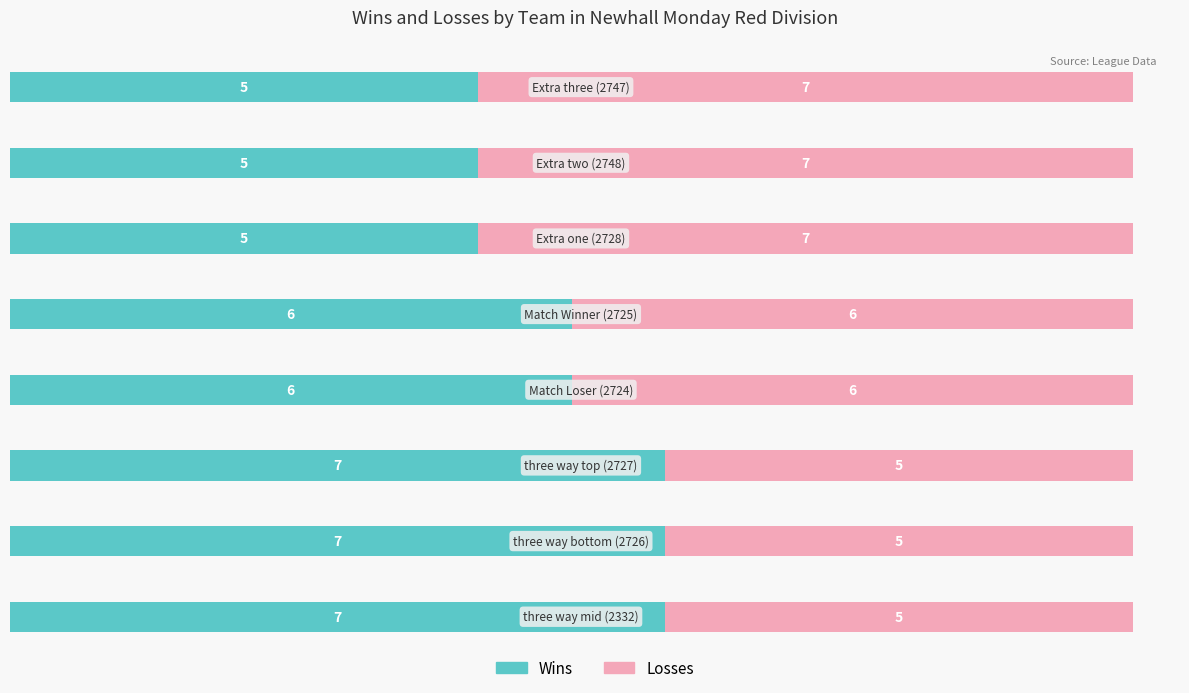

What is the maximum value for Wins?

7